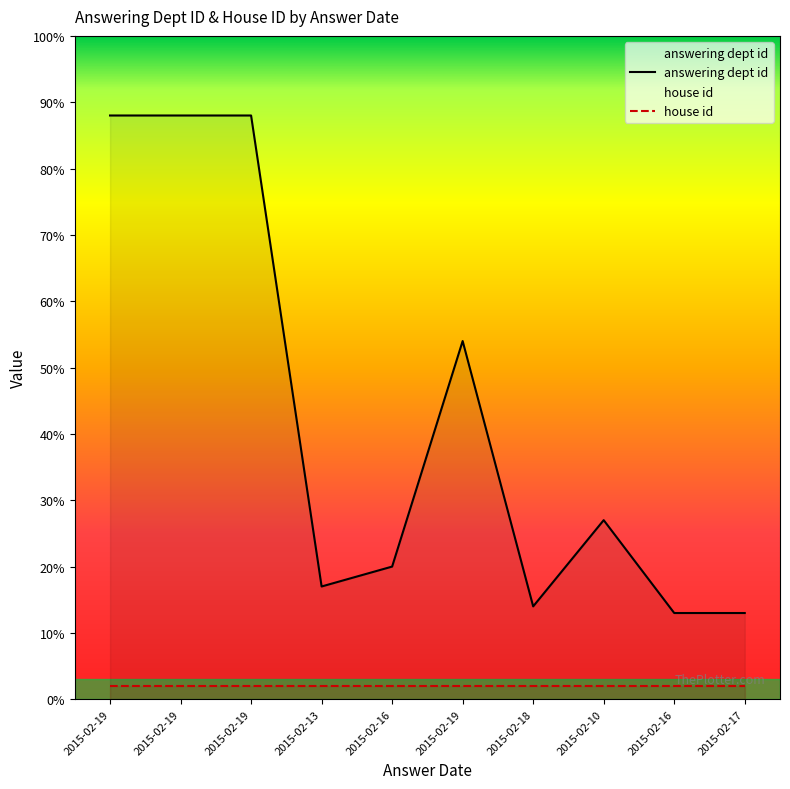

Does the chart have visible grid lines?

No